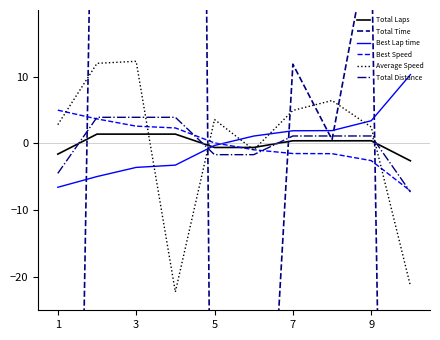

The value of Total Distance at 1 is -4.5. True or false?

True